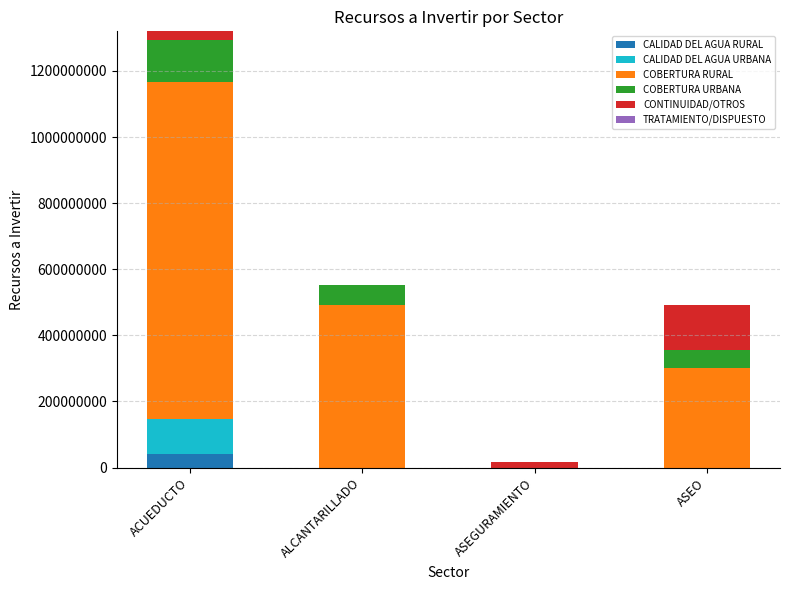

What is the sum of all CALIDAD DEL AGUA RURAL values?

42000000